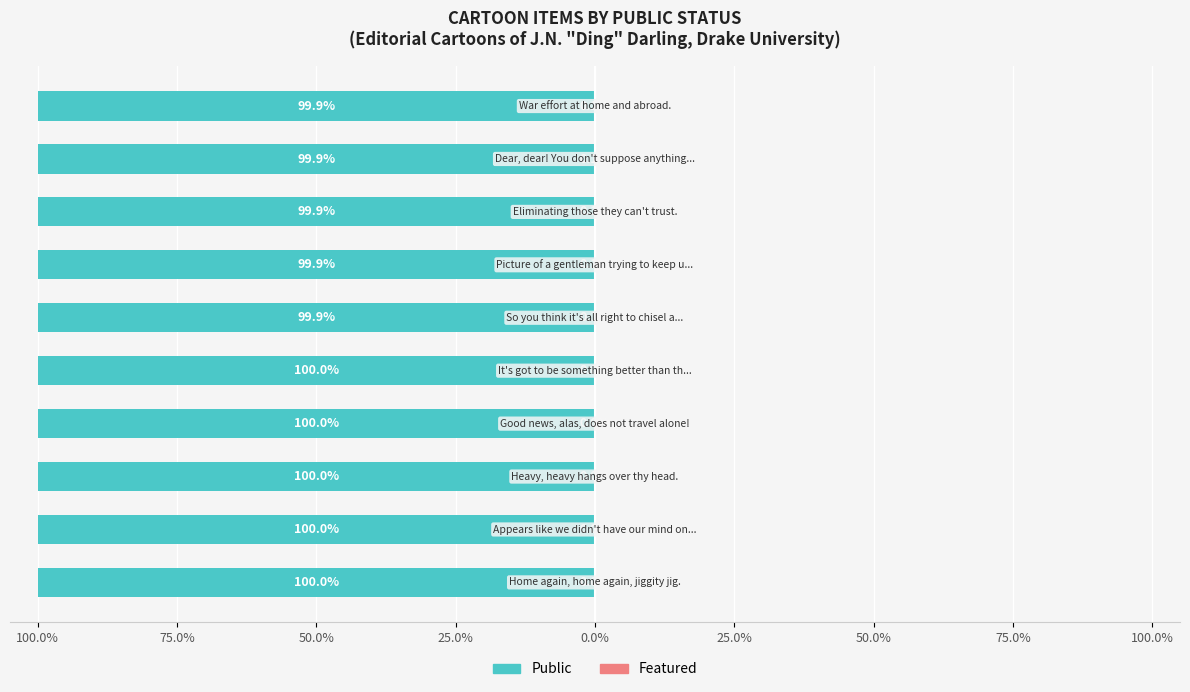

Are the bars grouped side by side (vs. stacked)?

Yes